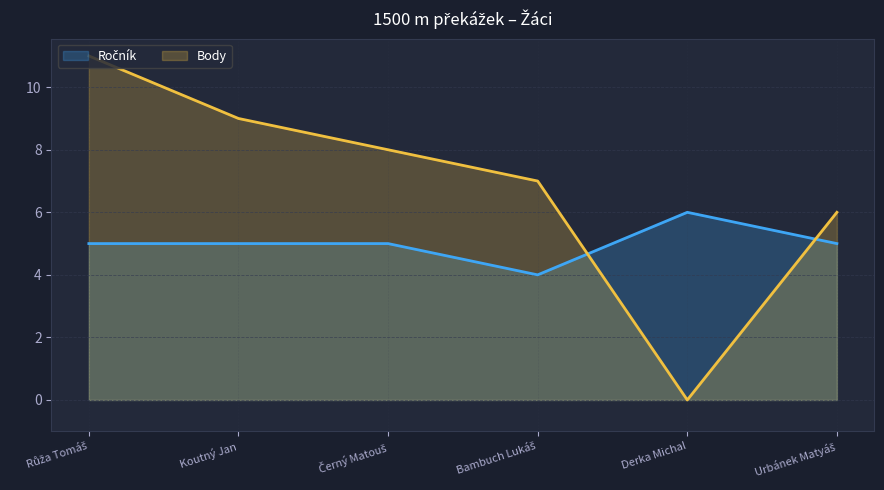

Which label corresponds to the smallest value in the chart?

Derka Michal